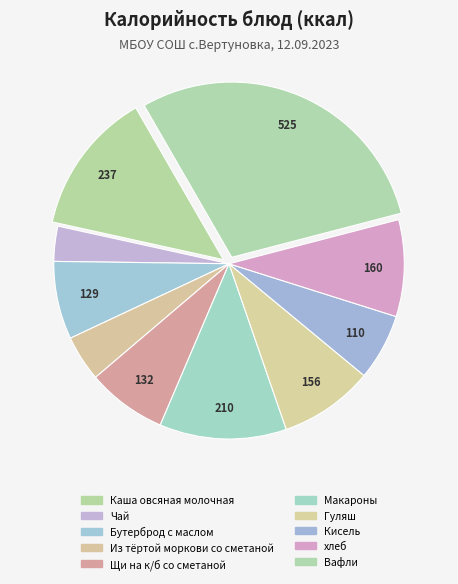

Rank the categories by value from highest to lowest.

Вафли, Каша овсяная молочная, Макароны, хлеб, Гуляш, Щи на к/б со сметаной, Бутерброд с маслом, Кисель, Из тёртой моркови со сметаной, Чай